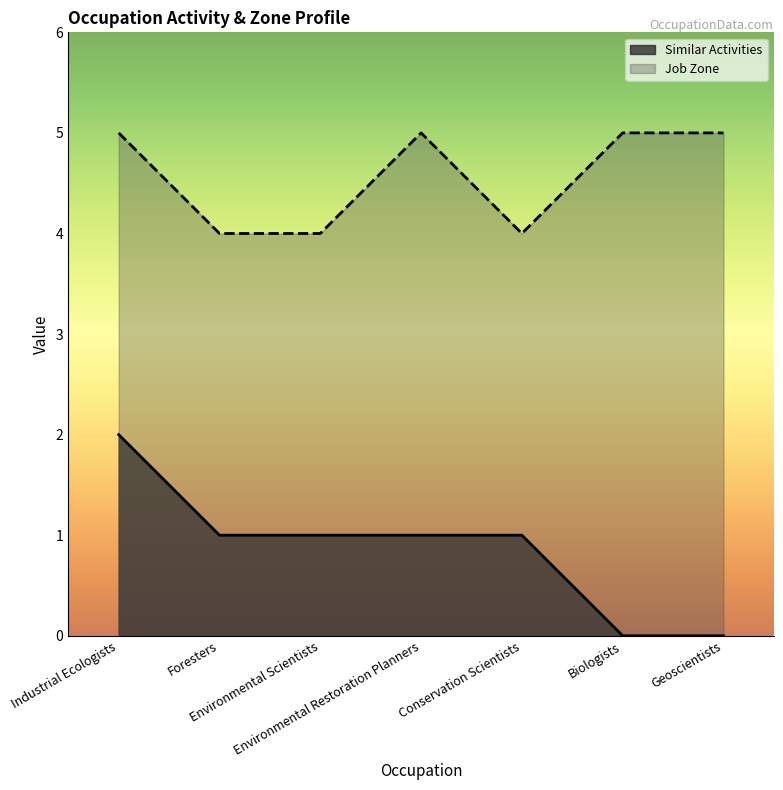

True or false: Similar Activities and Job Zone intersect in this chart.

False